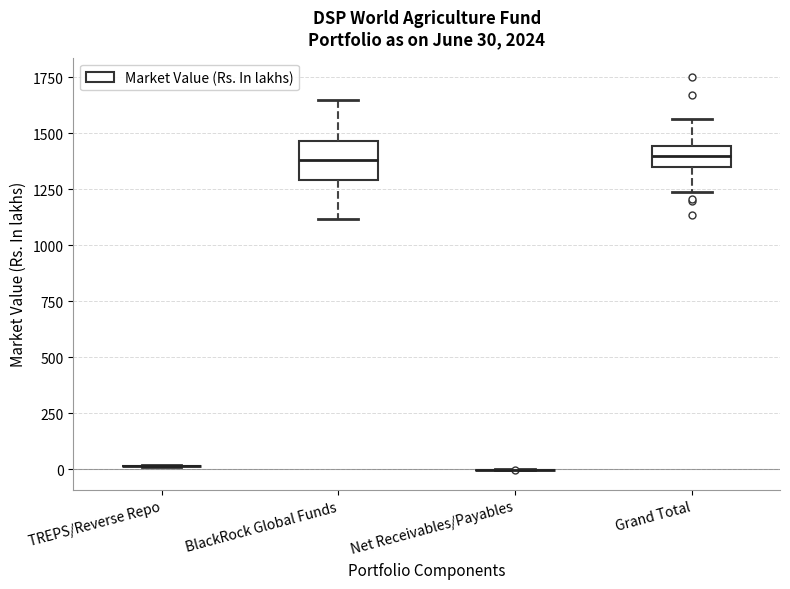

Which box is the tallest, from its lower edge to its upper edge?

BlackRock Global Funds